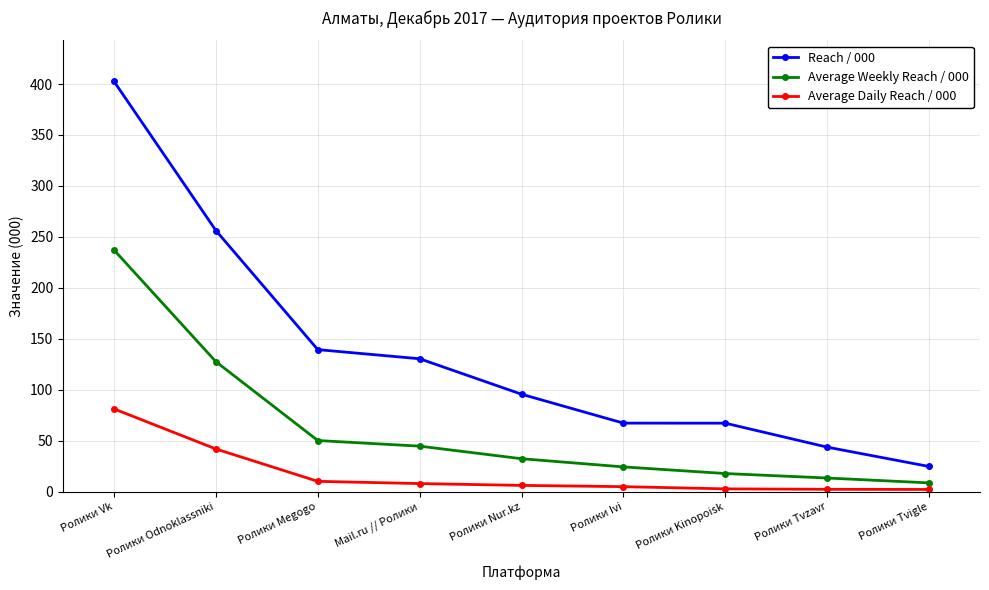

True or false: Average Daily Reach / 000 and Reach / 000 cross at least once.

False